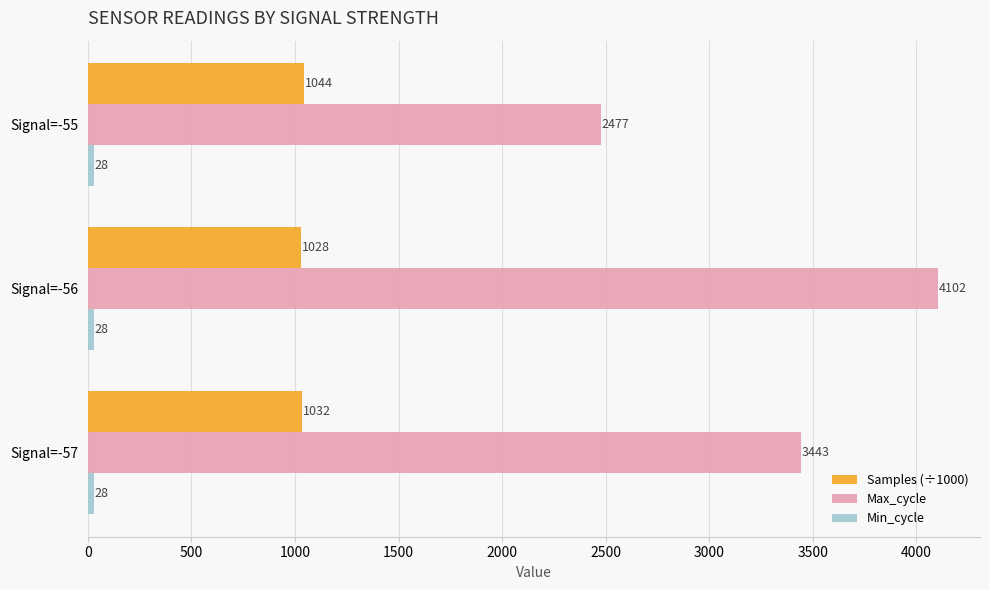

At which label is Max_cycle closest to 3289?

Signal=-57